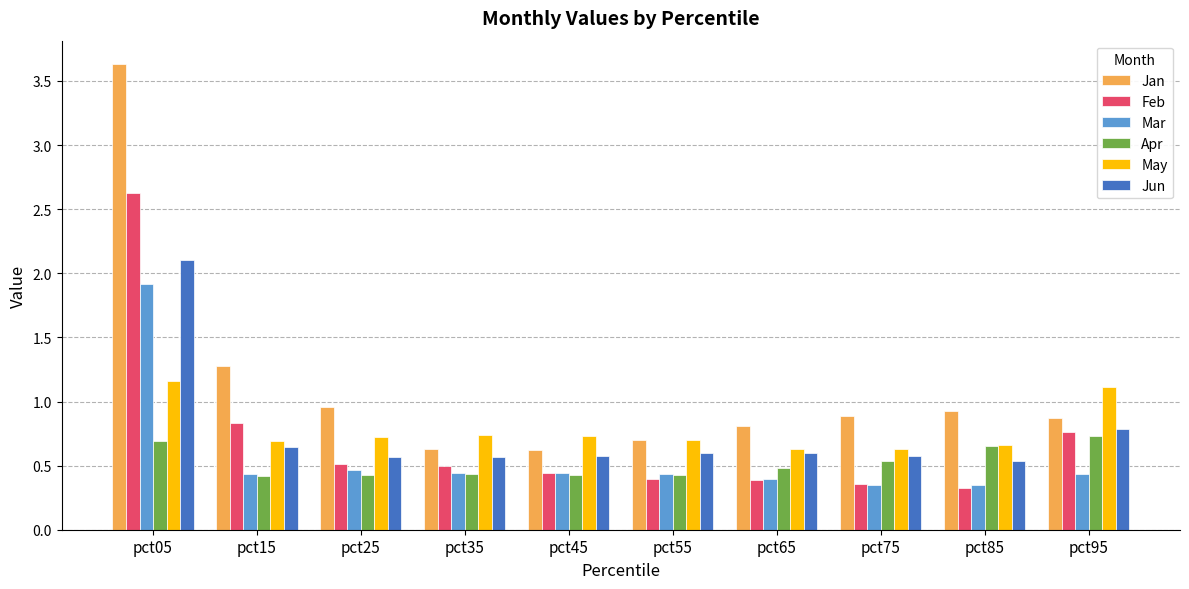

Count the Jun values in the range 0 to 1.

9